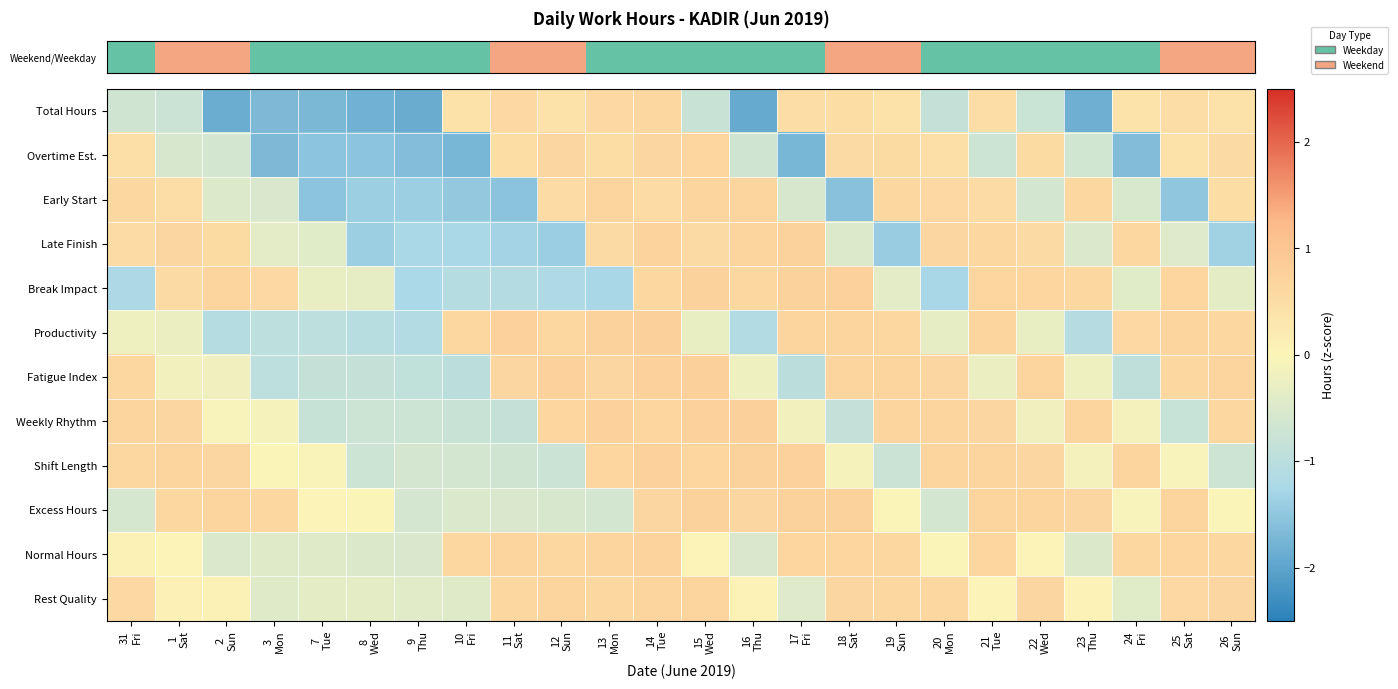

Which series has the widest spread of values?

row_0